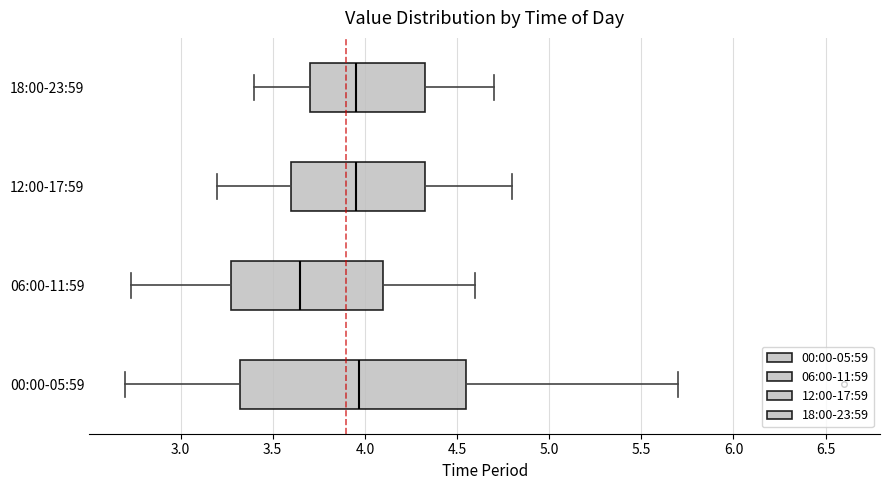

Reading bottom to top, transcribe this box plot: for each box, give where its median line is, the range the box spans, and where its two whiskers end, as read against the x-axis. The values are not printed on the chart, so give them approximately, as read against the axis.

00:00-05:59: median 3.95, box 3.30 to 4.55, whiskers 2.70 to 5.70
06:00-11:59: median 3.65, box 3.30 to 4.10, whiskers 2.75 to 4.60
12:00-17:59: median 3.95, box 3.60 to 4.35, whiskers 3.20 to 4.80
18:00-23:59: median 3.95, box 3.70 to 4.35, whiskers 3.40 to 4.70